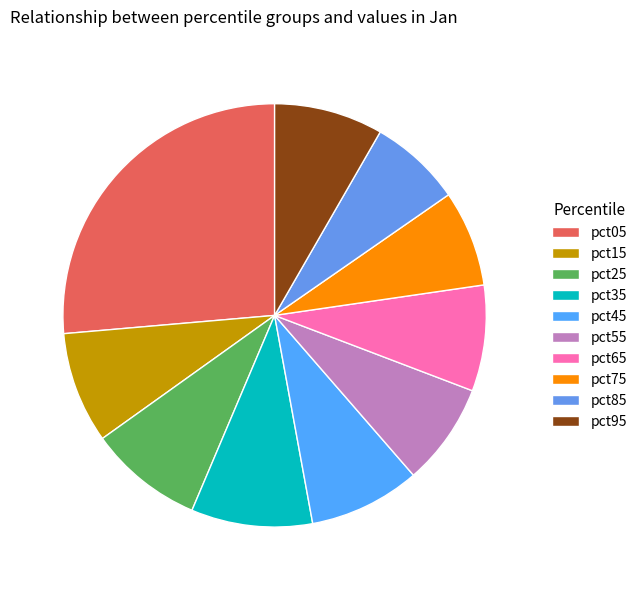

To the nearest percent, what percentage of the pie is pct55?

8%